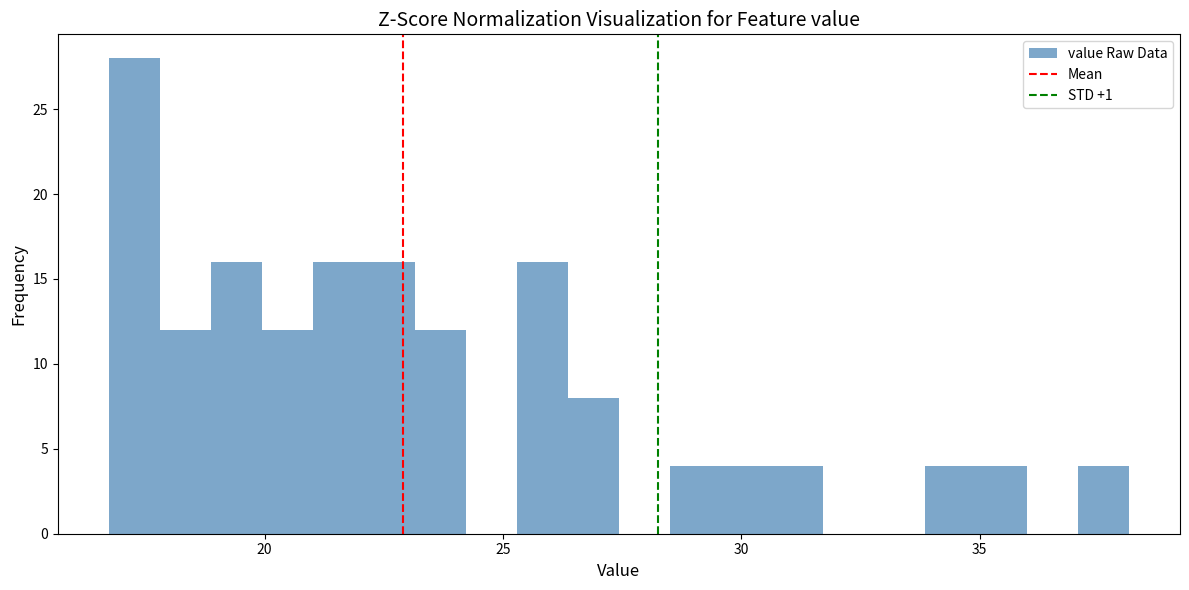

Around what value on the x-axis is the tallest bar? Give the approximate position of its centre, as read against the axis.

17.5